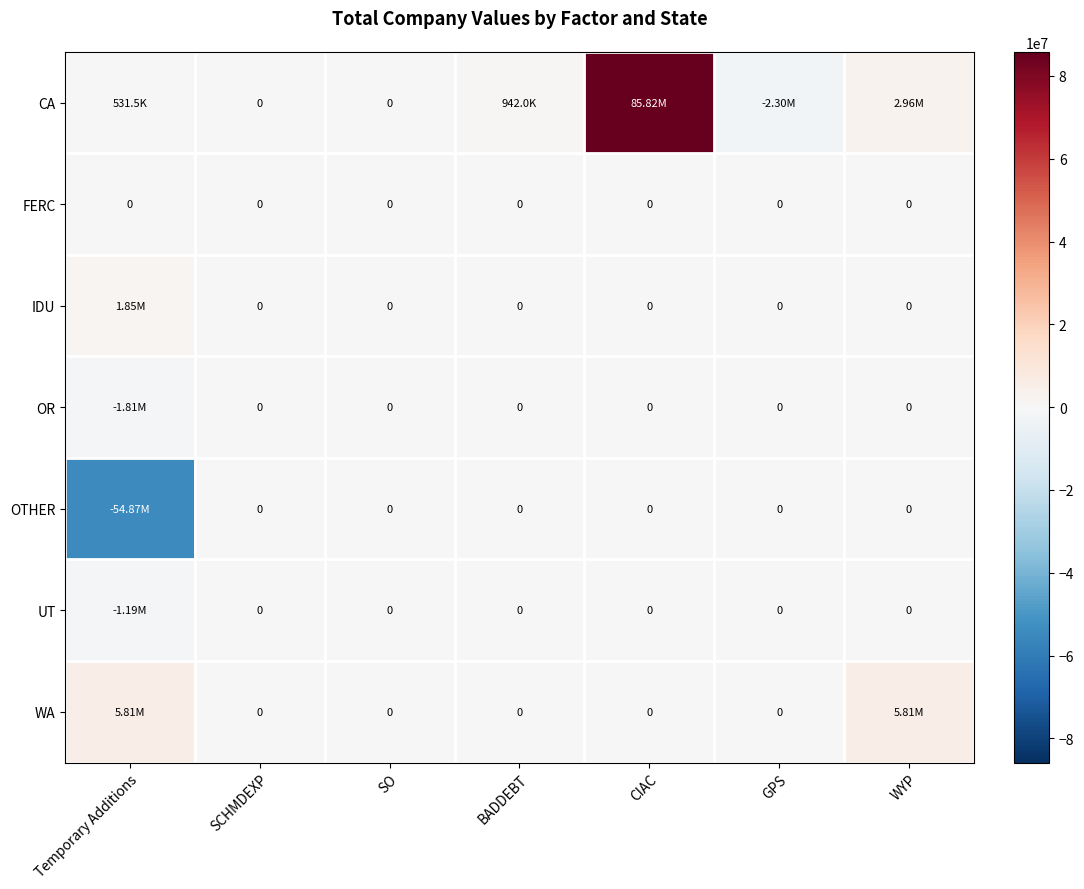

Which has a higher value, SCHMDEXP or Temporary Additions?

Temporary Additions